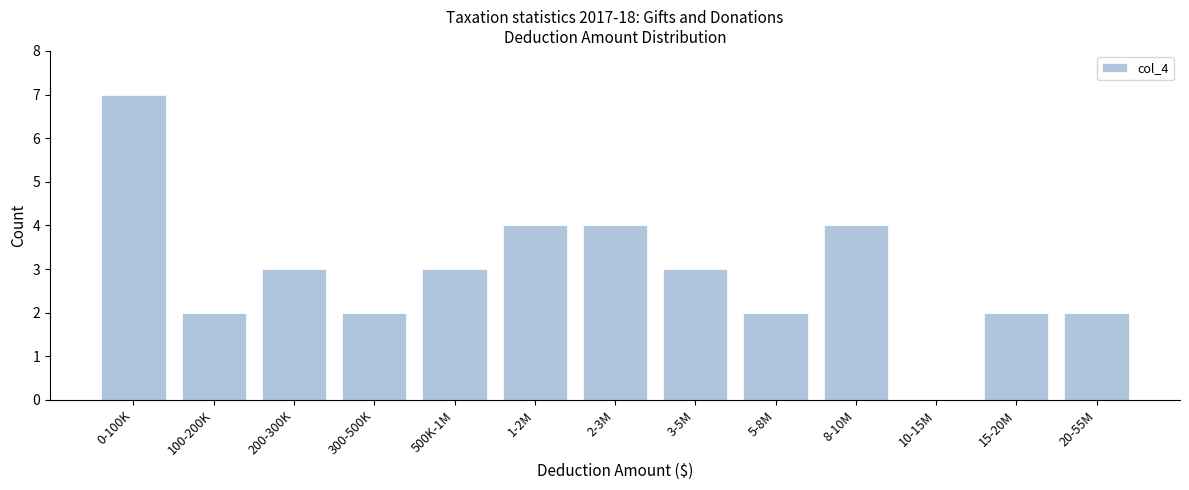

Reading right to left, what are all the values shown in this chart?

20-55M=2	15-20M=2	10-15M=0	8-10M=4	5-8M=2	3-5M=3	2-3M=4	1-2M=4	500K-1M=3	300-500K=2	200-300K=3	100-200K=2	0-100K=7